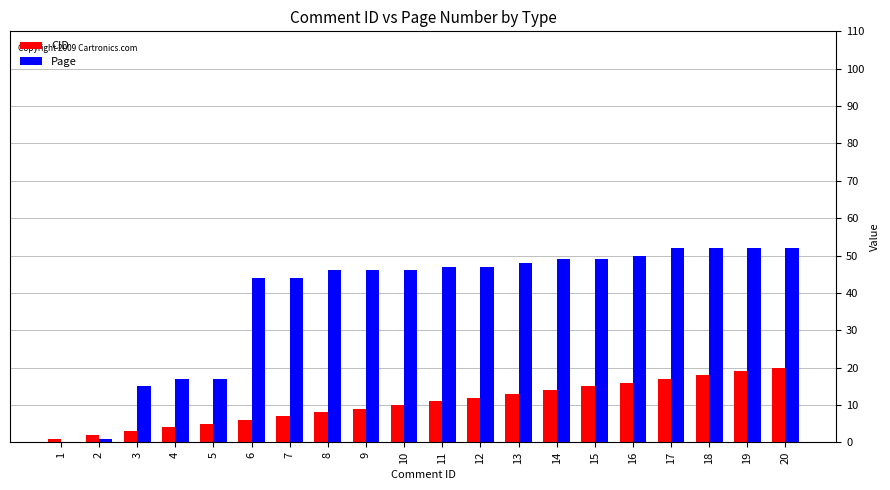

The CID series shows 6 at 20. True or false?

False